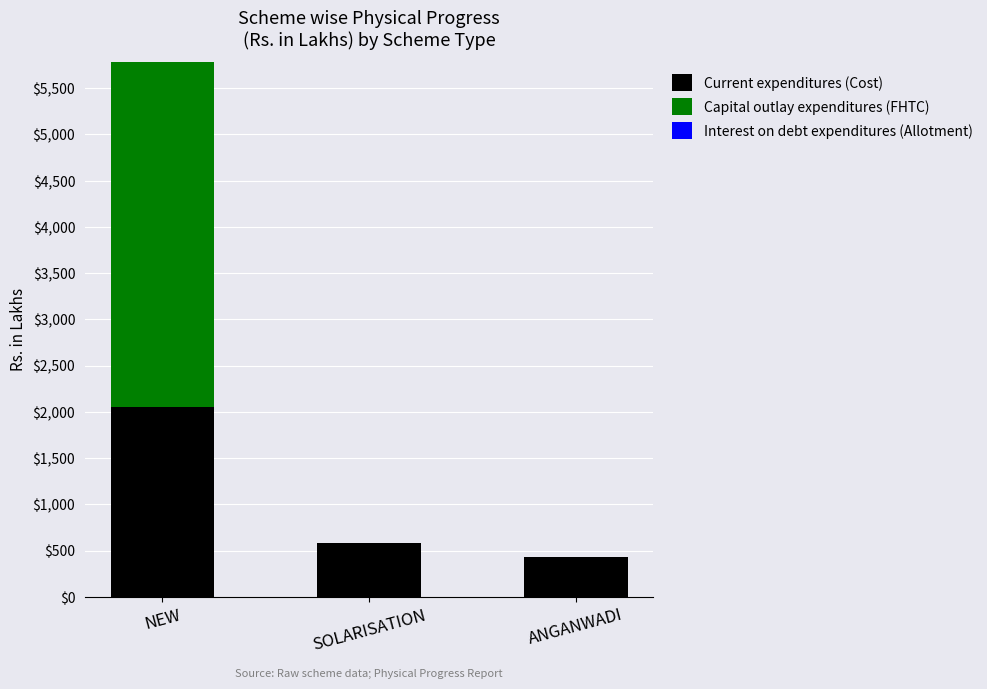

Does the chart contain stacked bars?

Yes